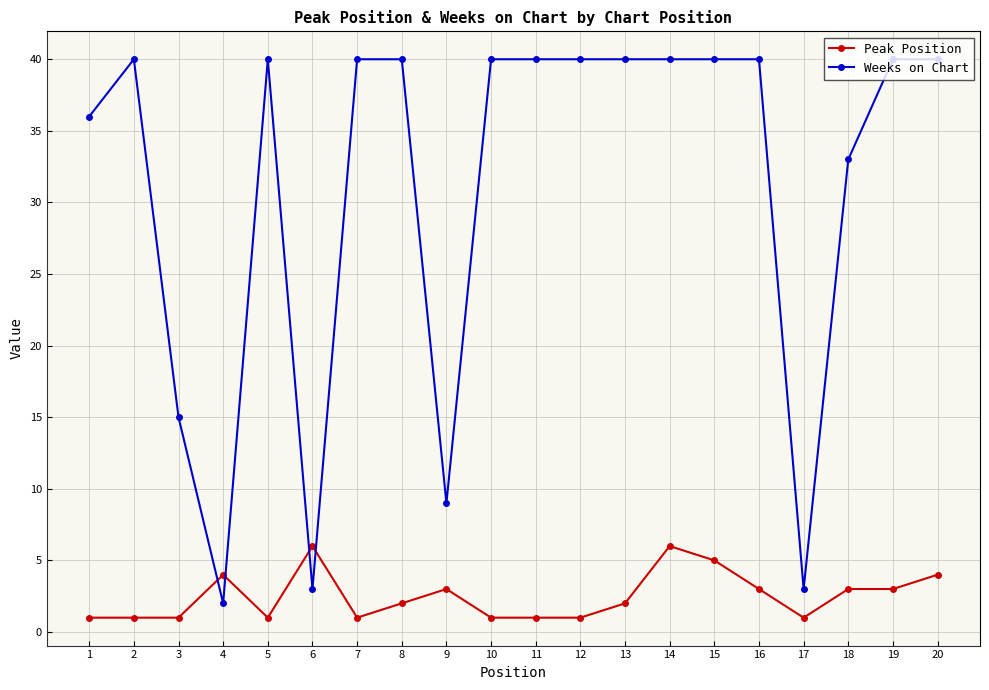

Count the number of data series in this chart.

2